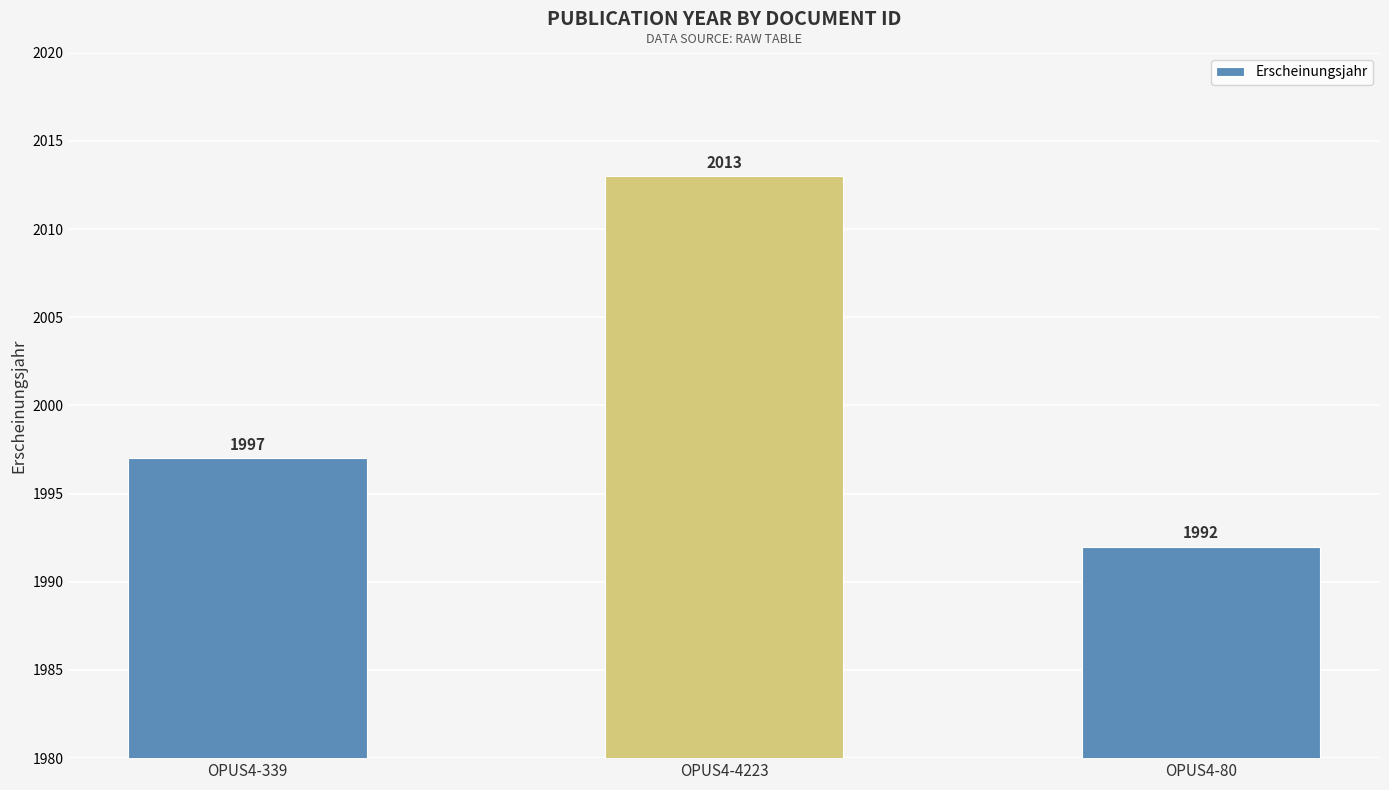

Does the chart contain stacked bars?

No